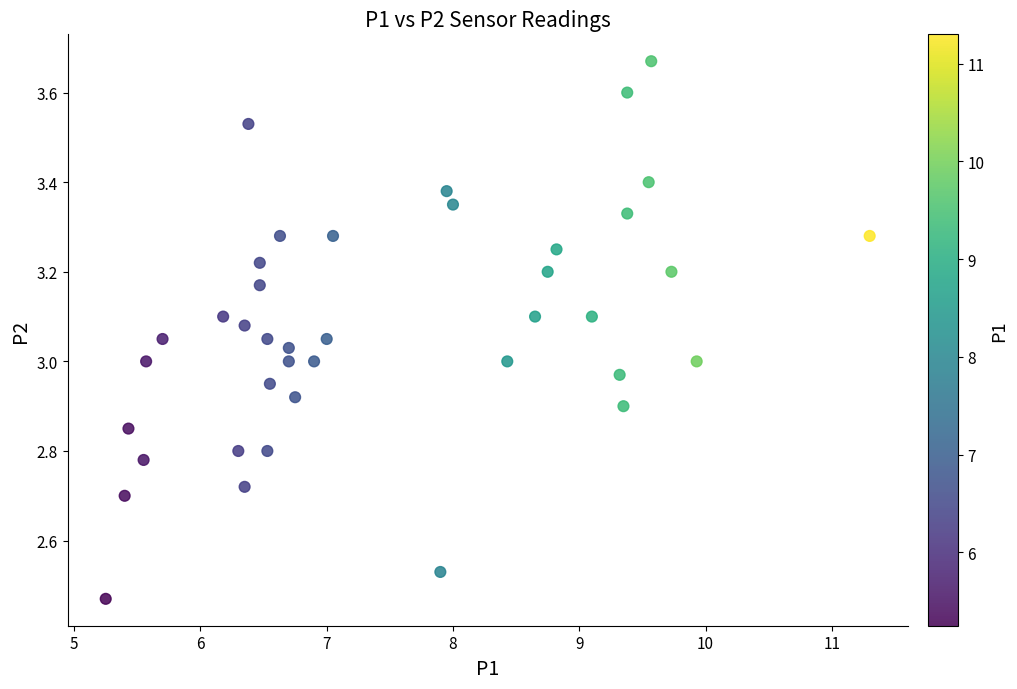

What is the range of X values (max minus min)?

6.1